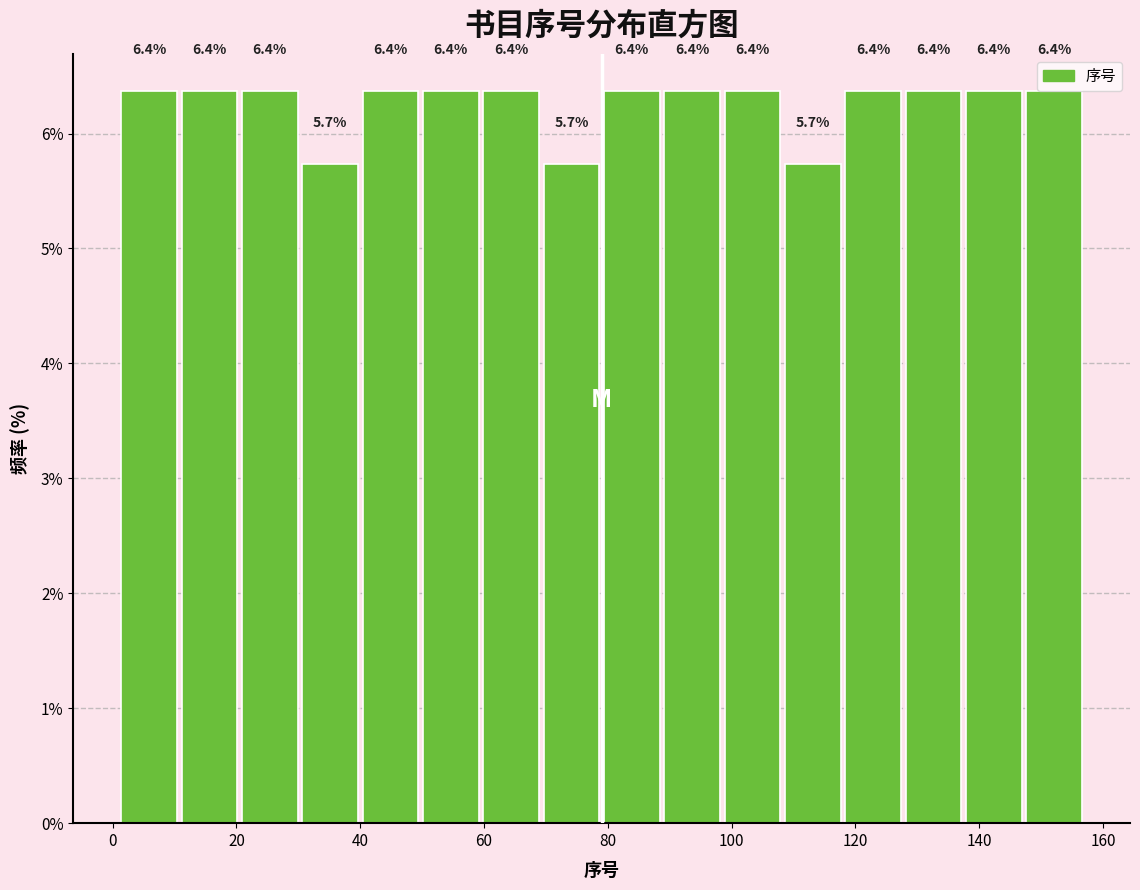

Reading left to right, list every bar in this chart as the range it spans on the x-axis followed by its height. The bar edges are not printed on the chart, so give them approximately, as read against the axis.

2 to 10: 6.4
10 to 20: 6.4
20 to 30: 6.4
30 to 40: 5.7
40 to 50: 6.4
50 to 60: 6.4
60 to 70: 6.4
70 to 80: 5.7
80 to 88: 6.4
88 to 98: 6.4
98 to 108: 6.4
108 to 118: 5.7
118 to 128: 6.4
128 to 138: 6.4
138 to 148: 6.4
148 to 158: 6.4